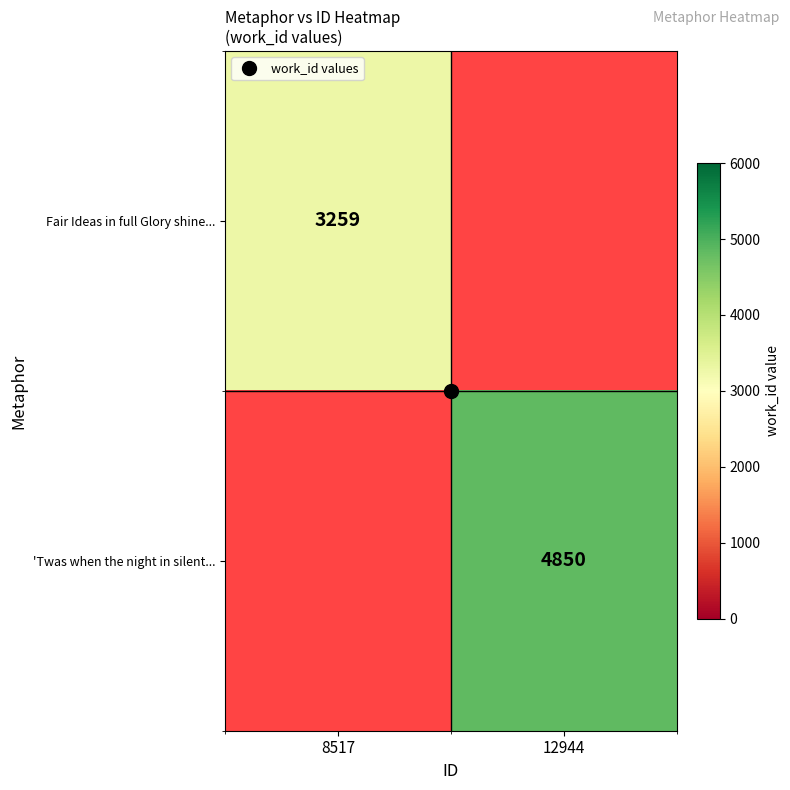

Where is Fair Ideas in full Glory shine... nearest to the value 3259?

8517